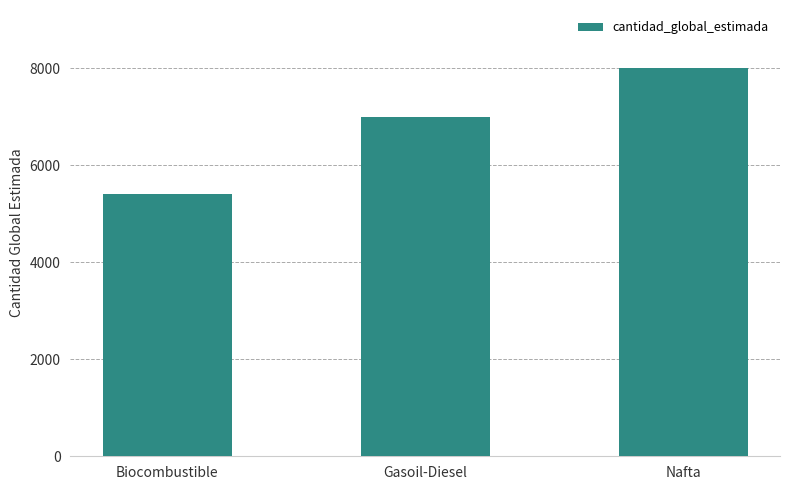

What is the label of the 3rd bar from the left?

Nafta